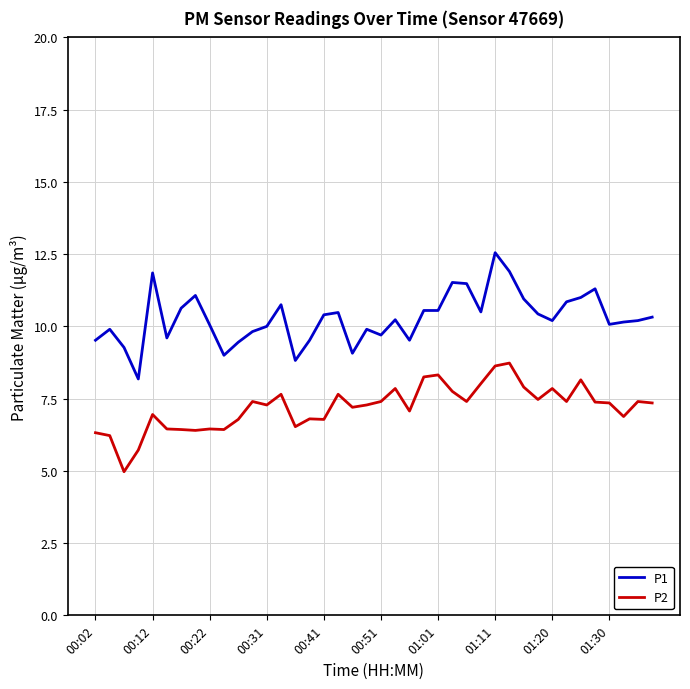

Count the number of data series in this chart.

2